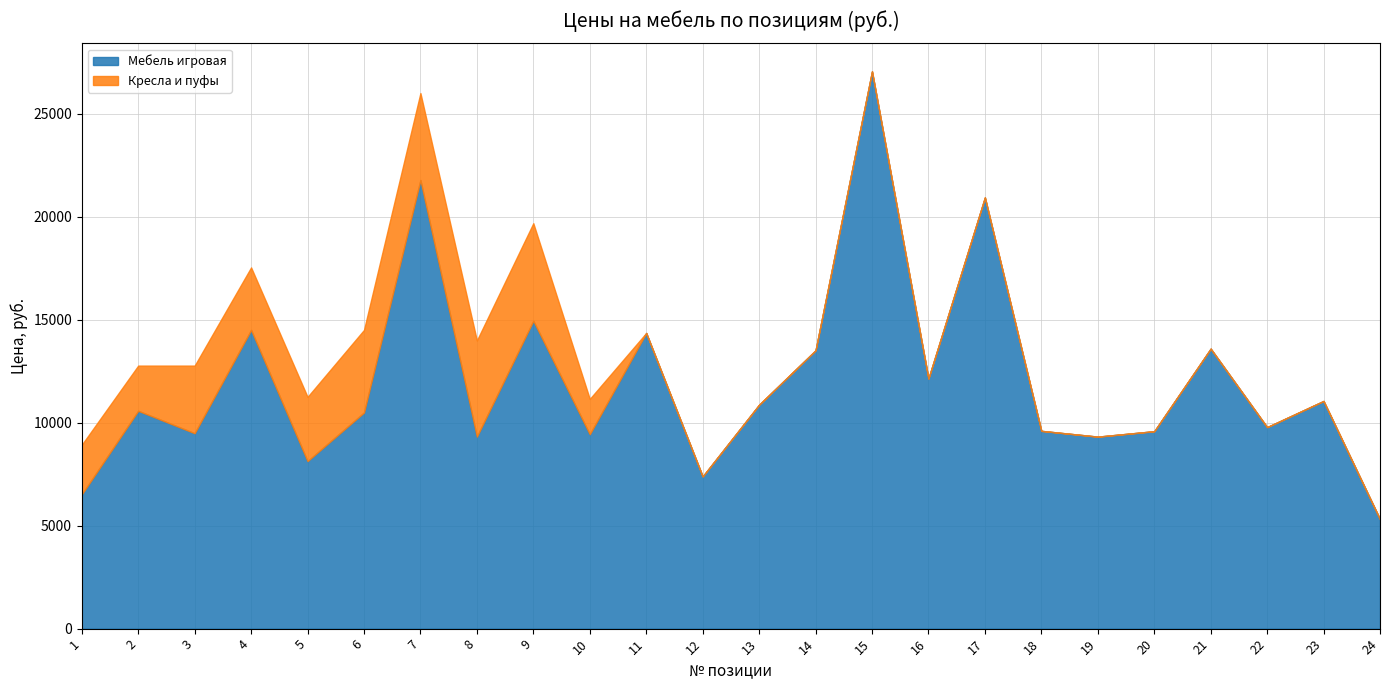

Rank the series by their average value, from highest to lowest.

Мебель игровая, Кресла и пуфы